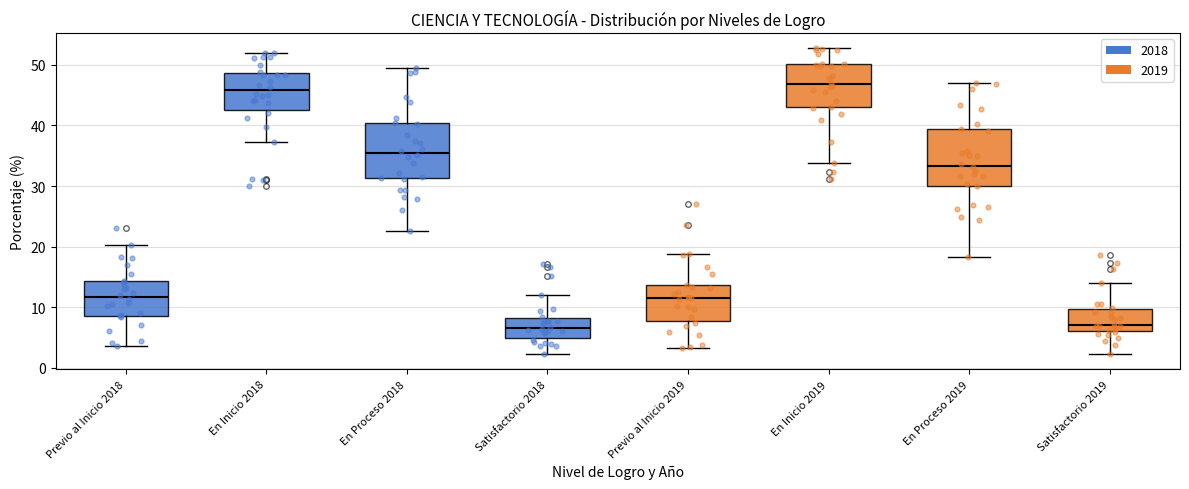

Reading left to right, read every box against the y-axis: the position of its median line, the range the box covers, and the ends of its whiskers. The values are not printed on the chart, so give them approximately, as read against the axis.

Previo al Inicio 2018: median 12, box 9 to 14, whiskers 4 to 20
En Inicio 2018: median 46, box 43 to 49, whiskers 37 to 52
En Proceso 2018: median 35, box 31 to 40, whiskers 23 to 49
Satisfactorio 2018: median 7, box 5 to 8, whiskers 2 to 12
Previo al Inicio 2019: median 12, box 8 to 14, whiskers 3 to 19
En Inicio 2019: median 47, box 43 to 50, whiskers 34 to 53
En Proceso 2019: median 33, box 30 to 39, whiskers 18 to 47
Satisfactorio 2019: median 7, box 6 to 10, whiskers 2 to 14